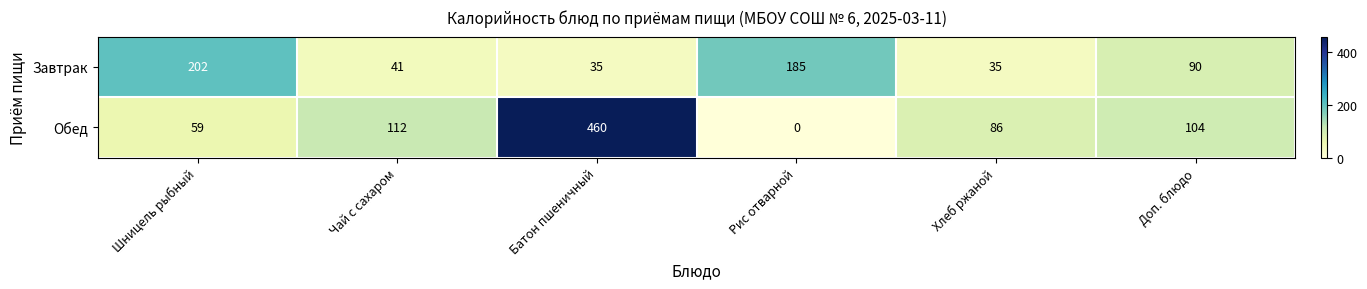

Which series has the largest total across all categories?

Обед